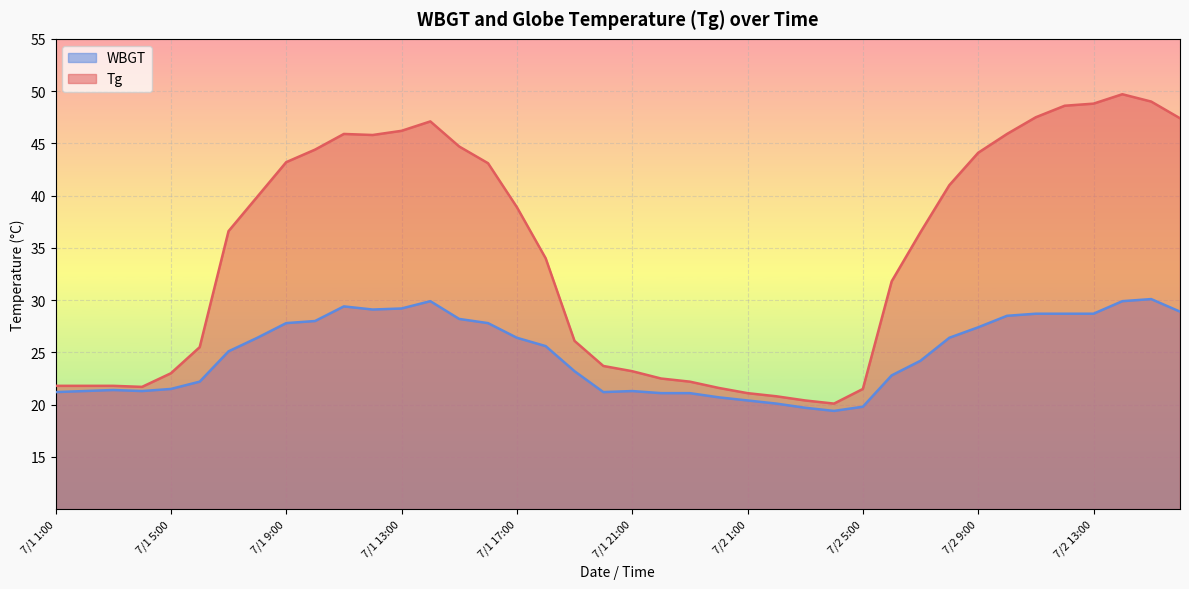

What are all the series names shown in the legend?

WBGT, Tg